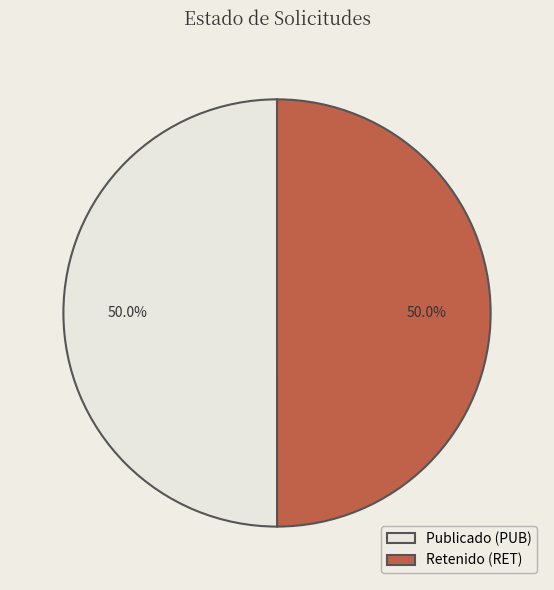

What portion of the pie excludes Retenido (RET)?

50.0%